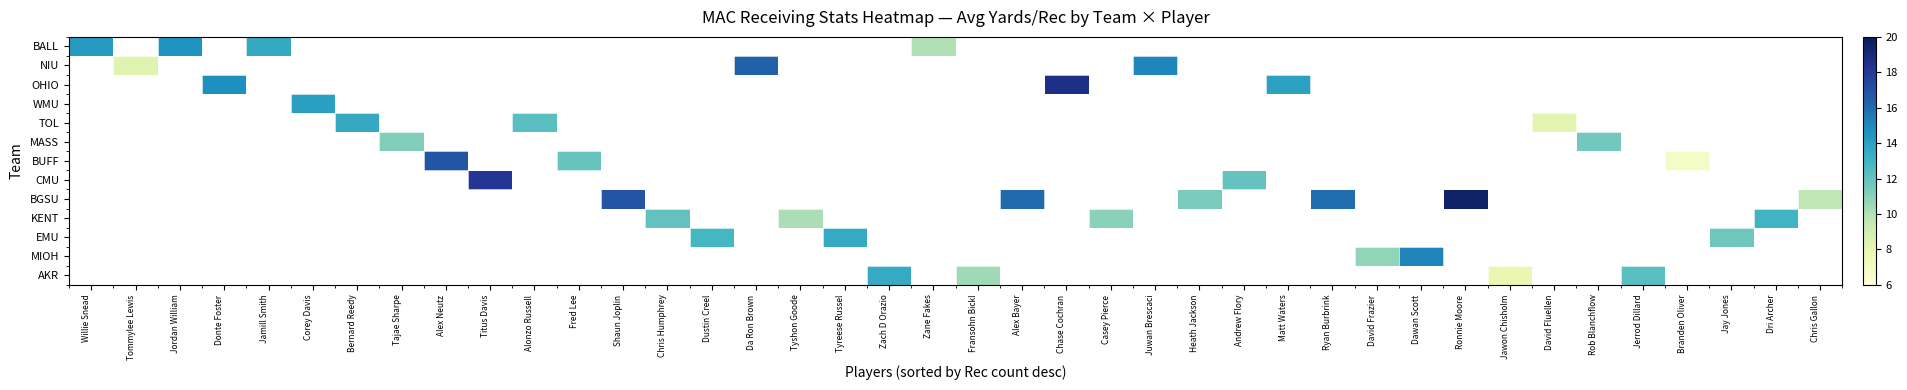

How many values in MIOH are above zero?

2